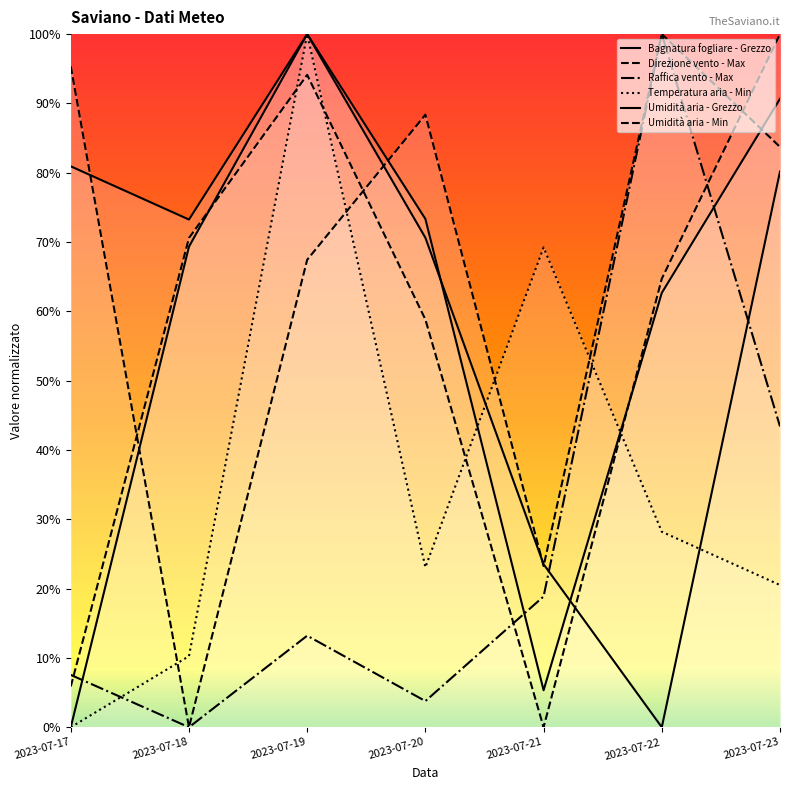

Which series ends up on top after the final intersection of Umidità aria - Min and Direzione vento - Max?

Umidità aria - Min